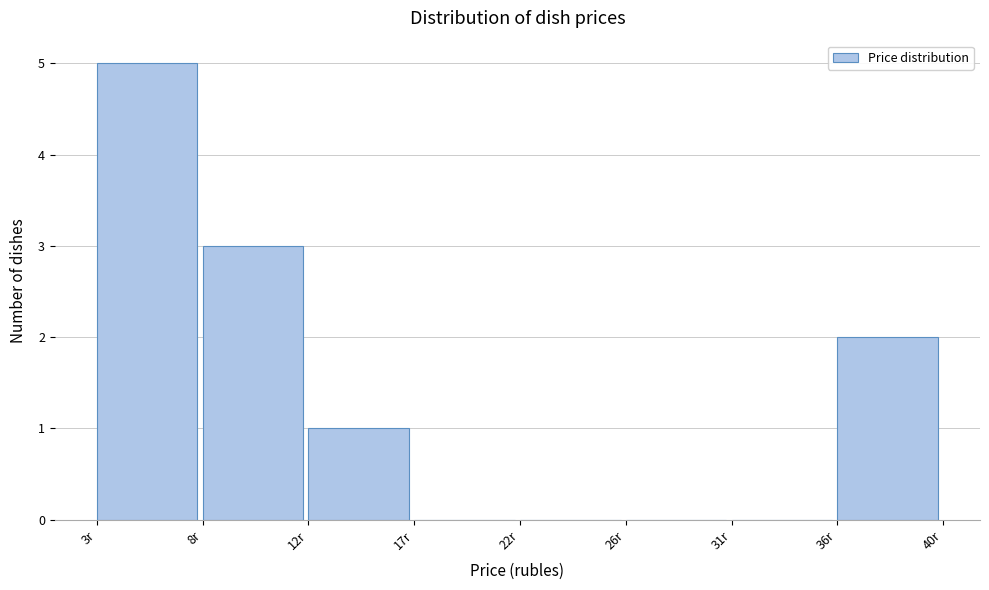

Reading right to left, list all the values displayed in this chart.

36r=2	31r=0	26r=0	22r=0	17r=0	12r=1	8r=3	3r=5